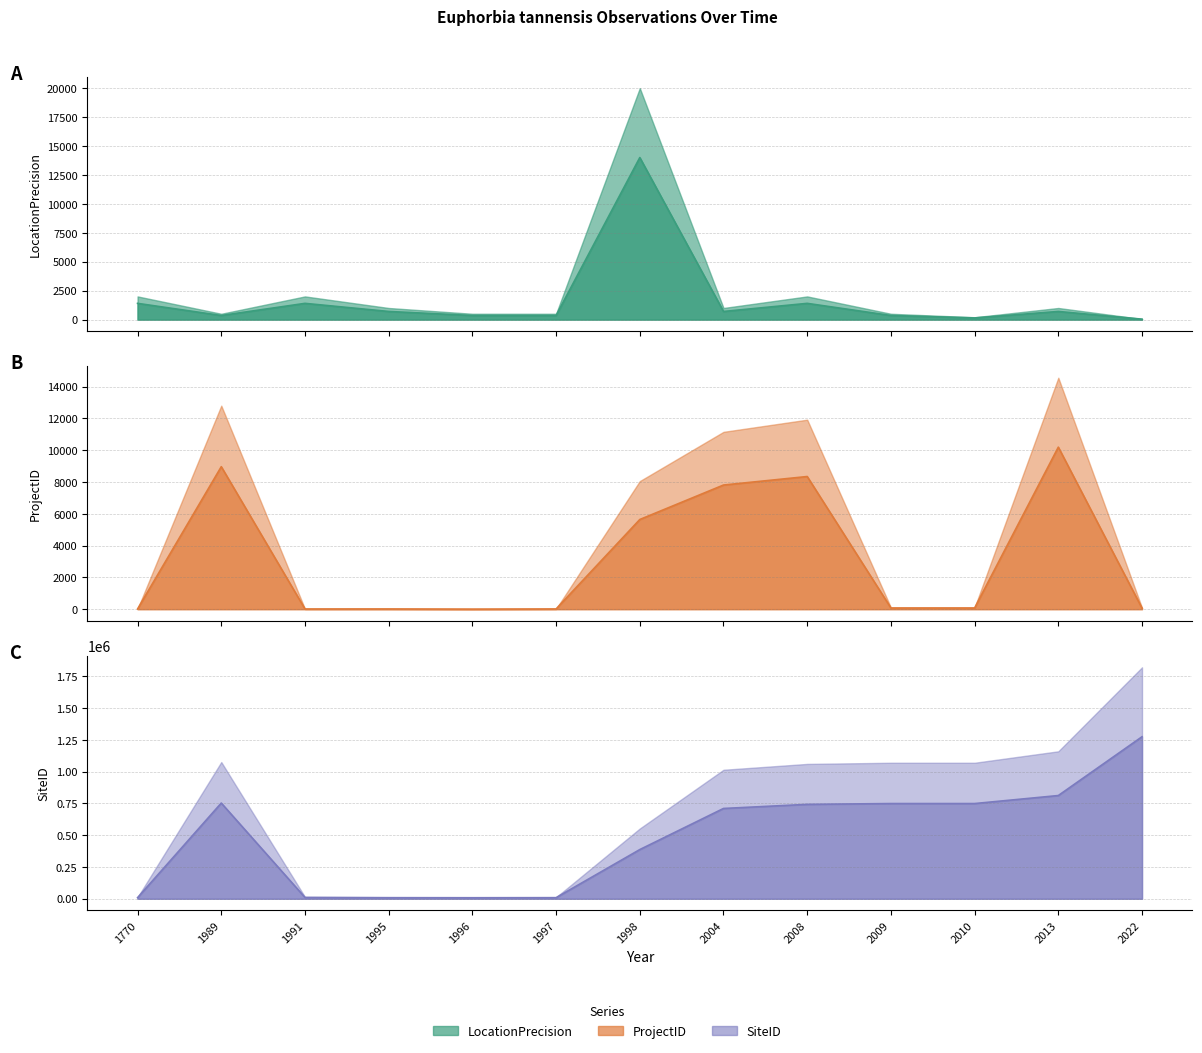

Reading left to right, list all the values displayed in this chart.

LocationPrecision: 1770=1400.0	1989=350.0	1991=1400.0	1995=700.0	1996=350.0	1997=350.0	1998=14000.0	2004=700.0	2008=1400.0	2009=350.0	2010=140.0	2013=700.0	2022=35.0
ProjectID: 1770=11.9	1989=8961.4	1991=10.5	1995=11.9	1996=2.1	1997=11.9	1998=5639.9	2004=7808.5	2008=8344.0	2009=72.1	2010=72.1	2013=10191.3	2022=57.4
SiteID: 1770=8362.9	1989=753263.0	1991=10052.7	1995=8347.5	1996=7892.5	1997=8460.2	1998=387060.1	2004=710716.3	2008=742961.8	2009=749368.2	2010=749365.4	2013=812457.8	2022=1275257.9